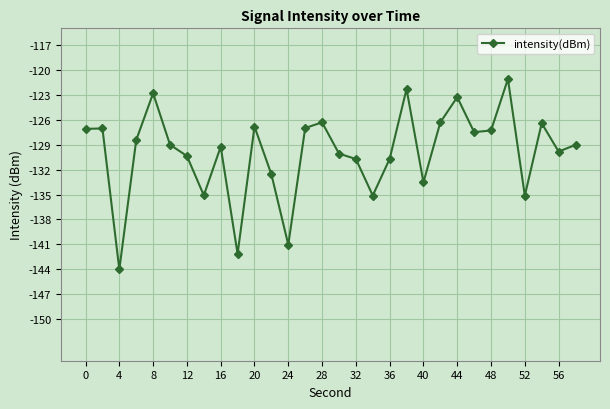

What is the minimum value shown in the chart?

-144.0